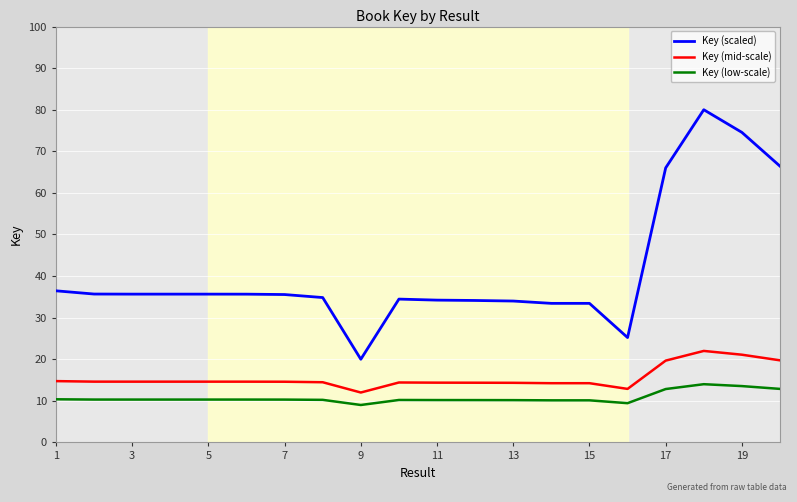

Which series has the widest spread of values?

Key (scaled)